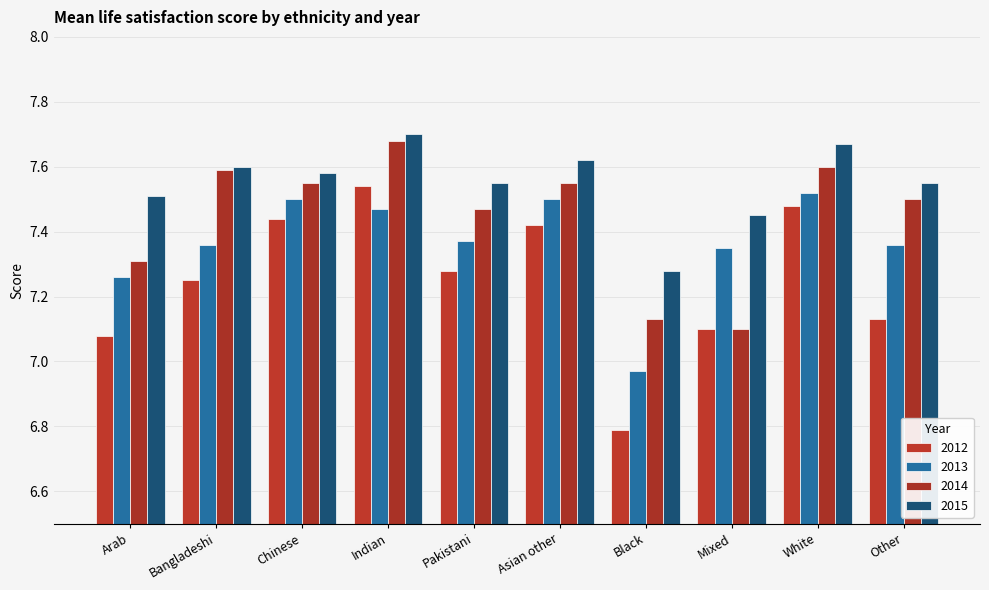

What is the total value across all series at Arab?

29.2